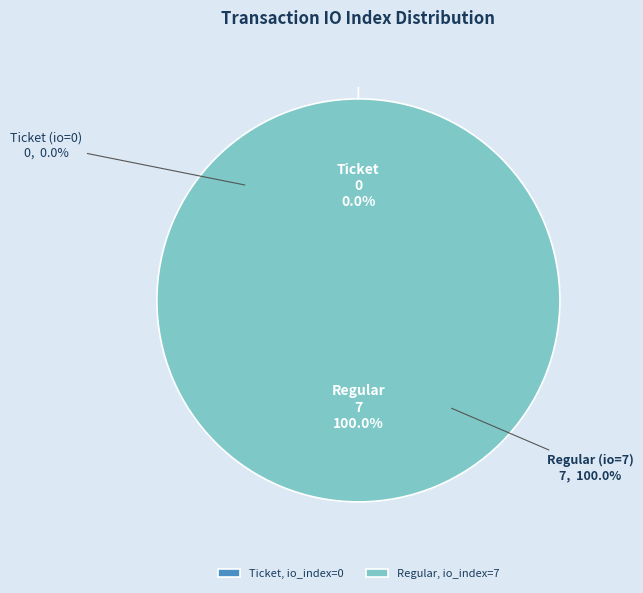

The Regular (io_index=7) slice represents 100% of the pie. True or false?

True